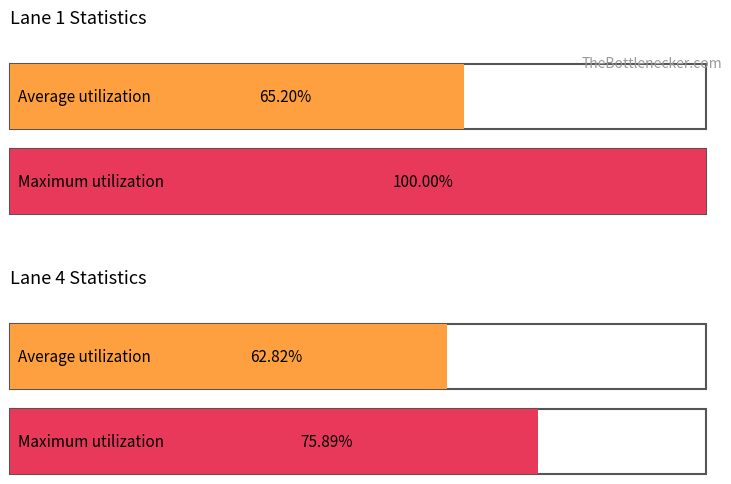

How many categories are shown in the chart?

4